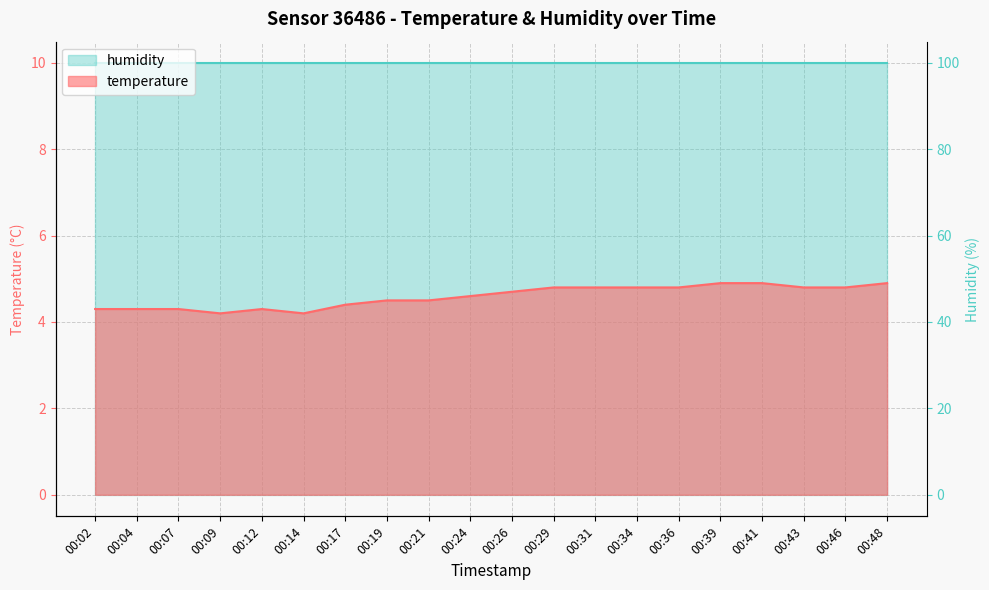

Reading left to right, extract all data points from this chart.

00:02=4.3	00:04=4.3	00:07=4.3	00:09=4.2	00:12=4.3	00:14=4.2	00:17=4.4	00:19=4.5	00:21=4.5	00:24=4.6	00:26=4.7	00:29=4.8	00:31=4.8	00:34=4.8	00:36=4.8	00:39=4.9	00:41=4.9	00:43=4.8	00:46=4.8	00:48=4.9